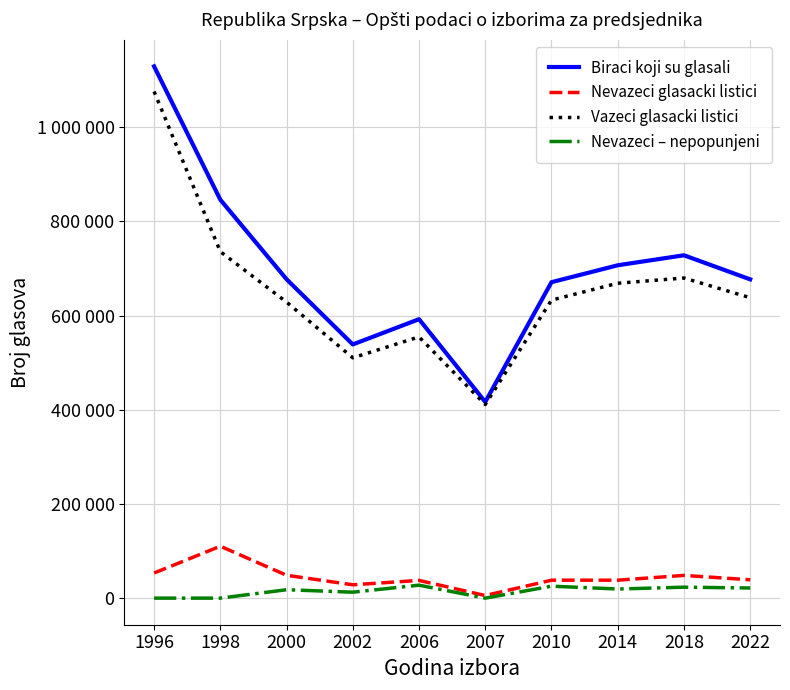

What is the value of the Vazeci glasacki listici point at the 7th from the left?

632674